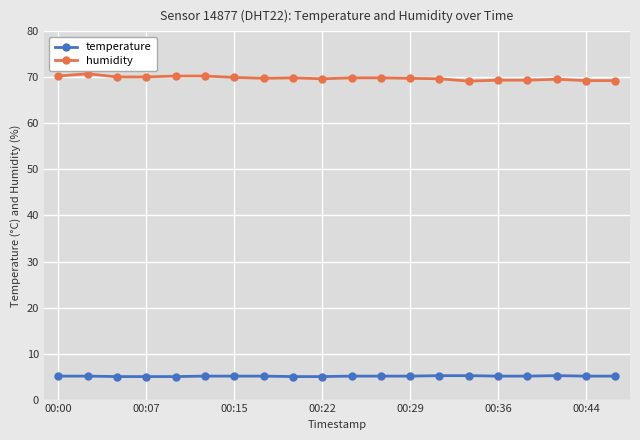

True or false: humidity and temperature cross at least once.

False